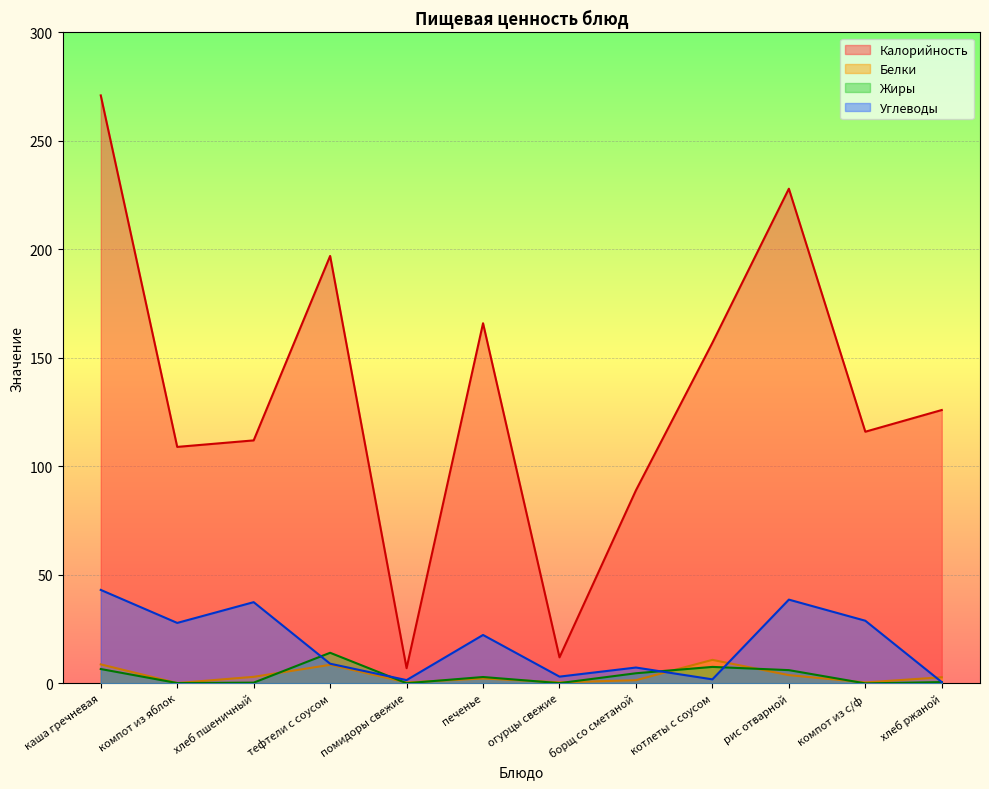

Reading right to left, list all the values displayed in this chart.

Калорийность: 126.0	116.0	228.0	157.0	89.0	12.0	166.0	7.0	197.0	112.0	109.0	271.0
Белки: 2.8	0.4	3.8	10.8	1.5	0.5	2.2	0.4	8.6	3.0	0.2	8.8
Жиры: 0.6	0.0	6.1	7.6	4.7	0.1	2.9	0.1	14.1	0.3	0.2	6.6
Углеводы: 0.6	28.9	38.6	1.9	7.3	3.1	22.3	1.5	9.1	37.4	27.9	43.1